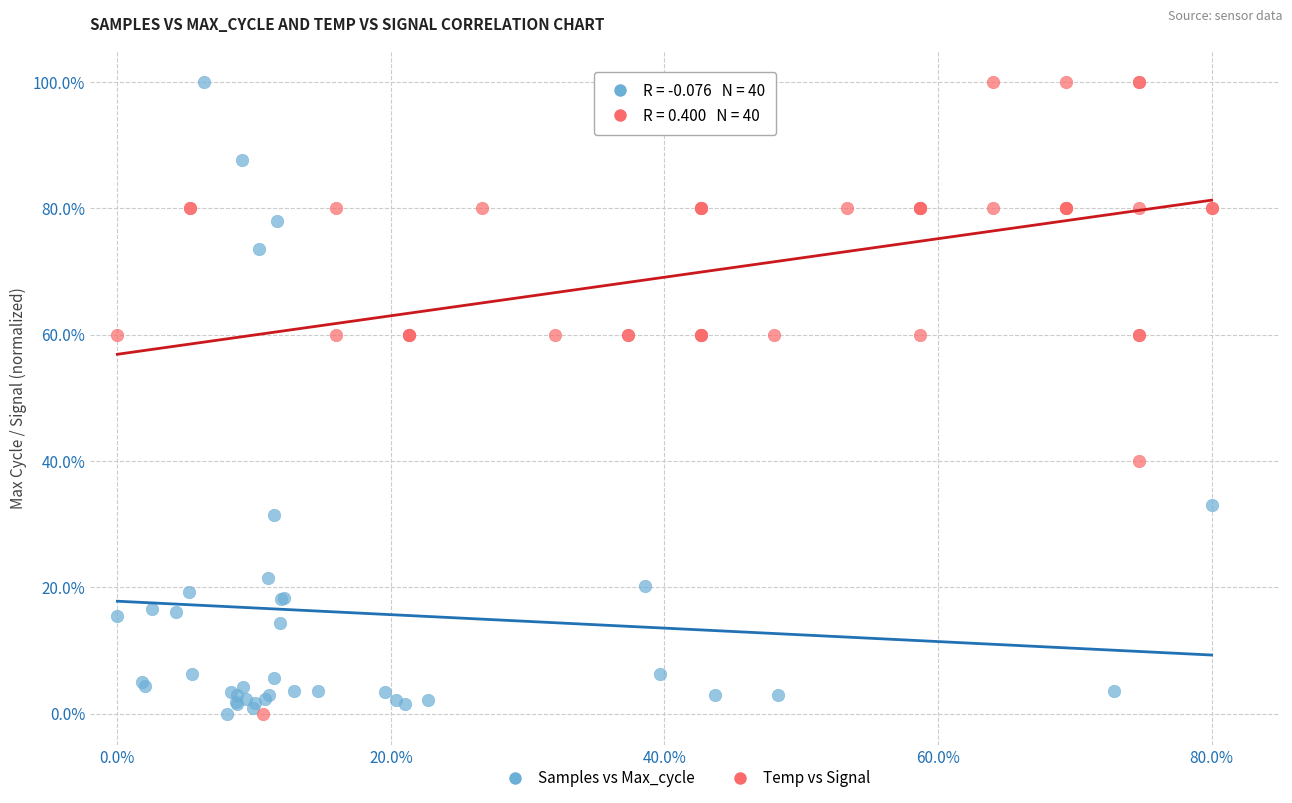

What are all the series names shown in the legend?

Samples vs Max_cycle, Temp vs Signal